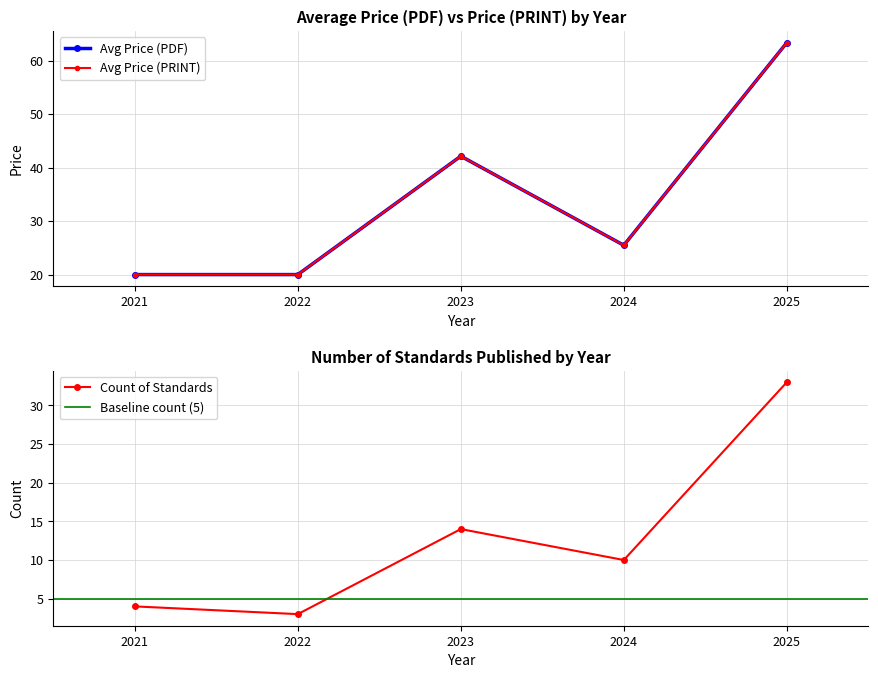

Is it true that Count of Standards equals 5 at 2022?

False